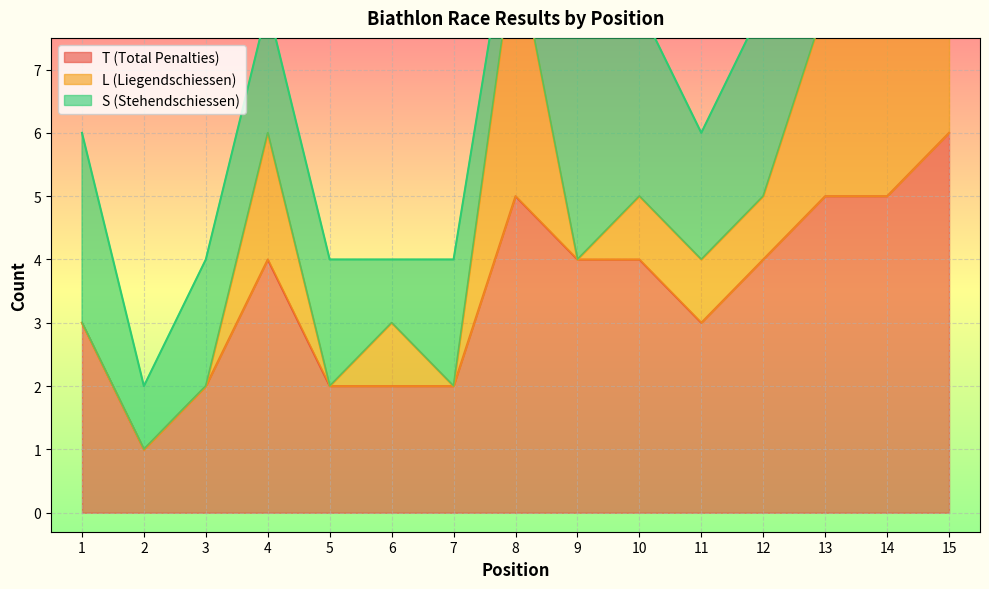

At which label is T (Total Penalties) closest to 3?

1